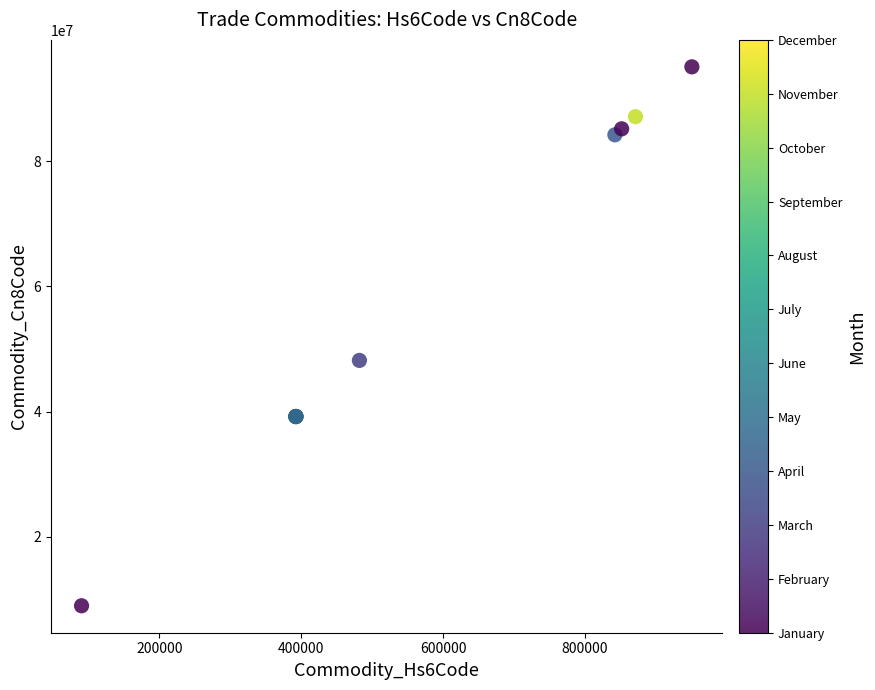

What Y value in the scatter plot is closest to 52040645?

48193000